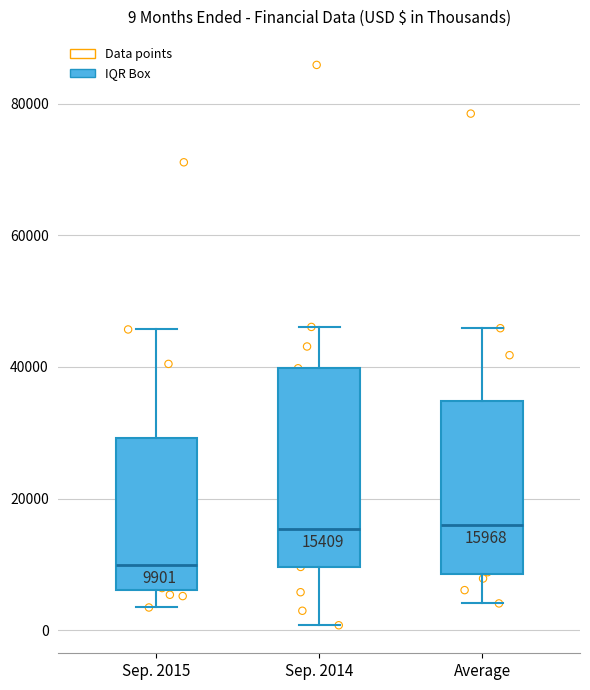

Which box is the tallest, from its lower edge to its upper edge?

Sep. 2014